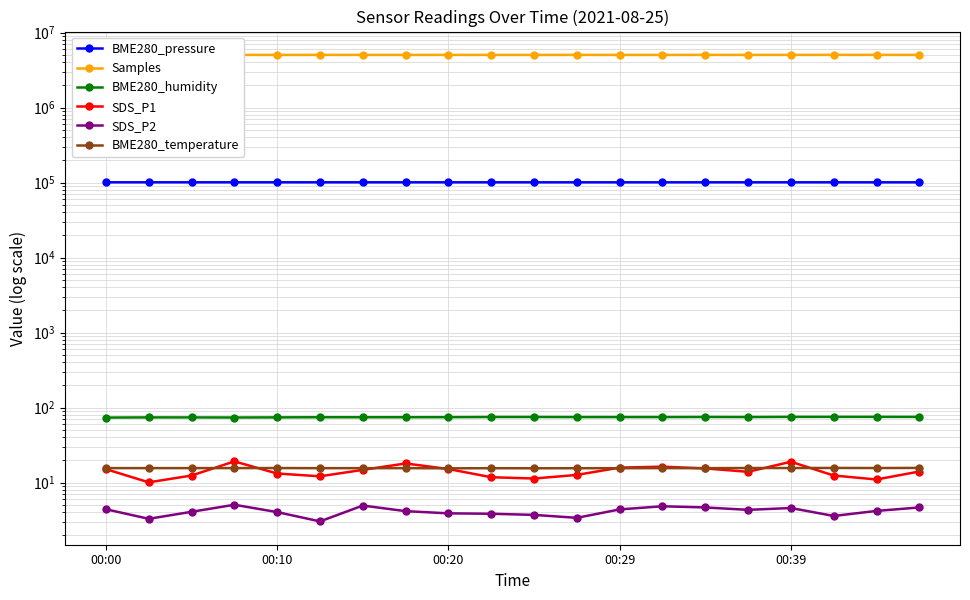

Is the value of SDS_P2 at 7 greater than the value of SDS_P1 at 6?

No